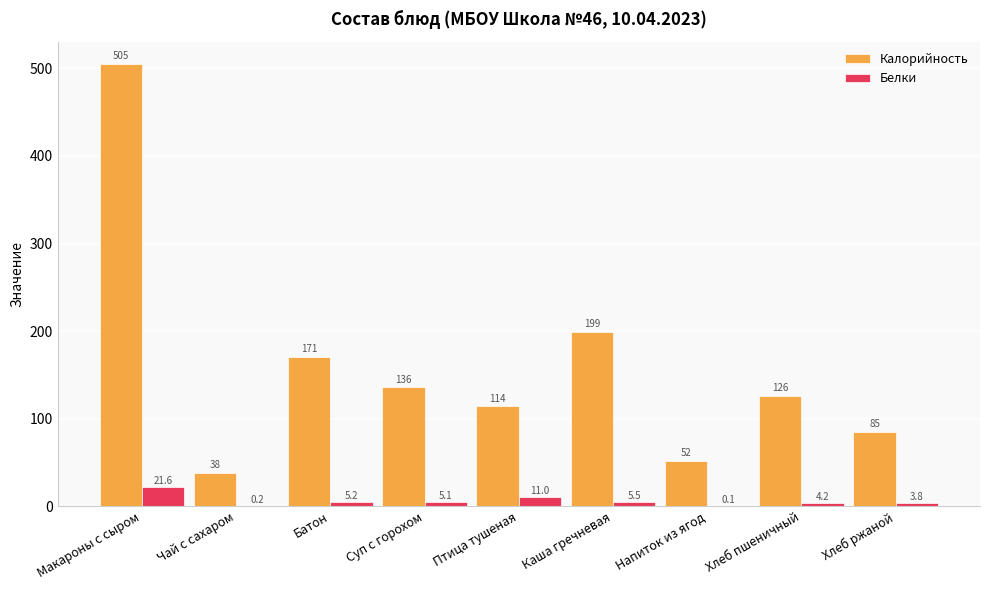

Which series has the largest total across all categories?

Калорийность